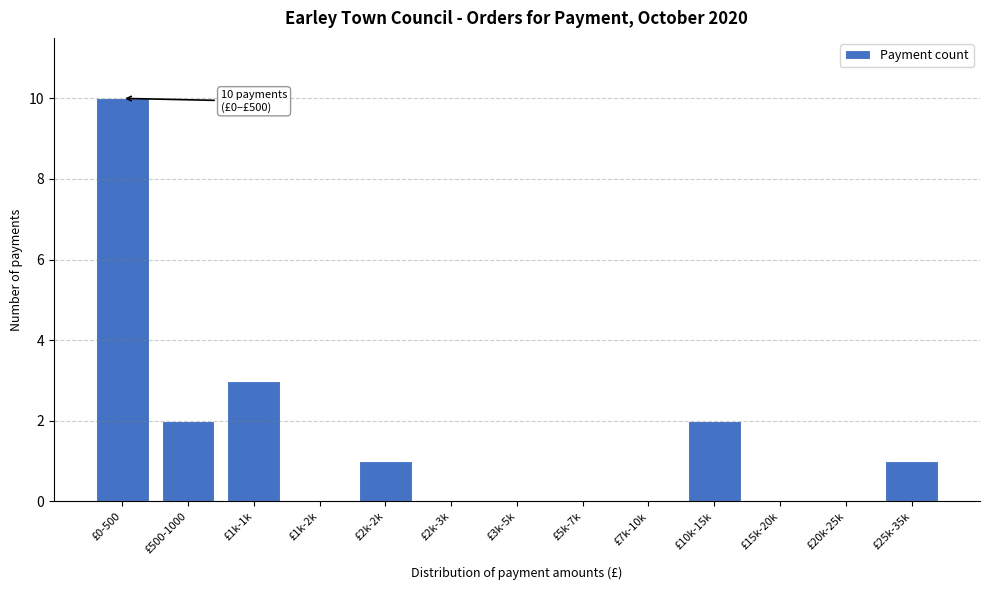

Reading right to left, what are all the values shown in this chart?

£25k-35k=1	£20k-25k=0	£15k-20k=0	£10k-15k=2	£7k-10k=0	£5k-7k=0	£3k-5k=0	£2k-3k=0	£2k-2k=1	£1k-2k=0	£1k-1k=3	£500-1000=2	£0-500=10